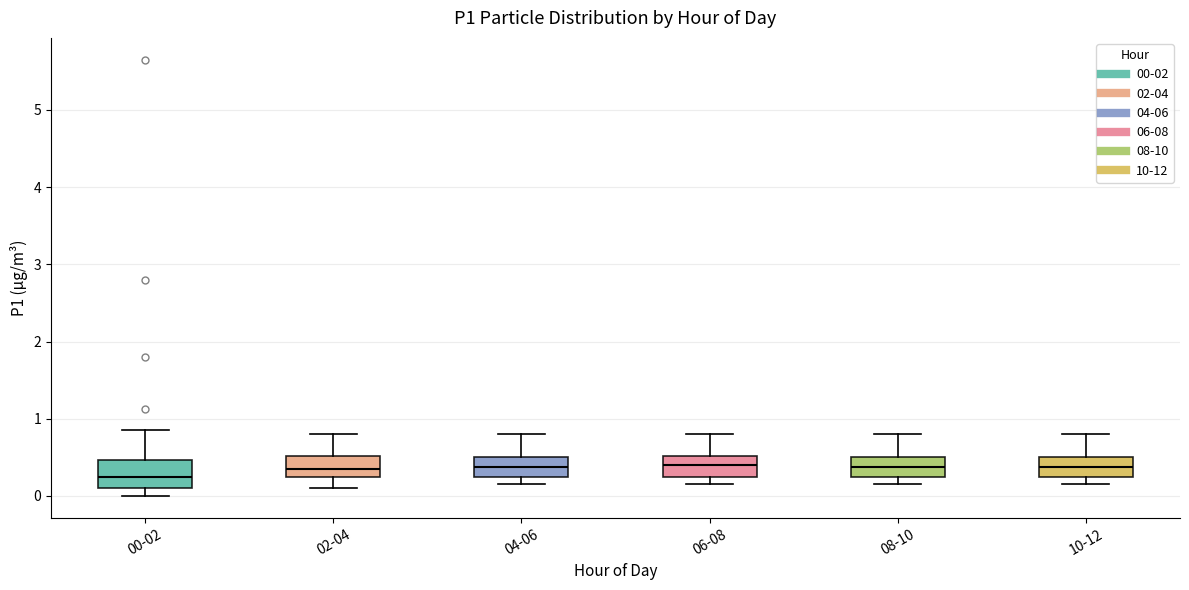

Reading left to right, transcribe this box plot: for each box, give where its median line is, the range the box spans, and where its two whiskers end, as read against the y-axis. The values are not printed on the chart, so give them approximately, as read against the axis.

00-02: median 0.3, box 0.1 to 0.5, whiskers 0.0 to 0.9
02-04: median 0.4, box 0.3 to 0.5, whiskers 0.1 to 0.8
04-06: median 0.4, box 0.3 to 0.5, whiskers 0.2 to 0.8
06-08: median 0.4, box 0.3 to 0.5, whiskers 0.2 to 0.8
08-10: median 0.4, box 0.3 to 0.5, whiskers 0.2 to 0.8
10-12: median 0.4, box 0.3 to 0.5, whiskers 0.2 to 0.8